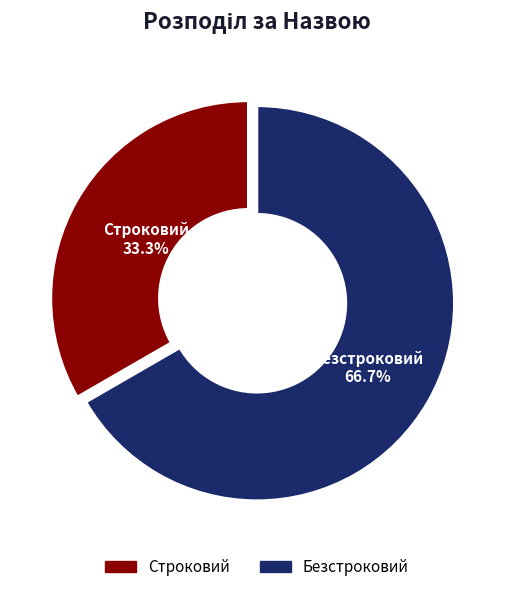

Which category has the biggest portion of the pie?

Безстроковий